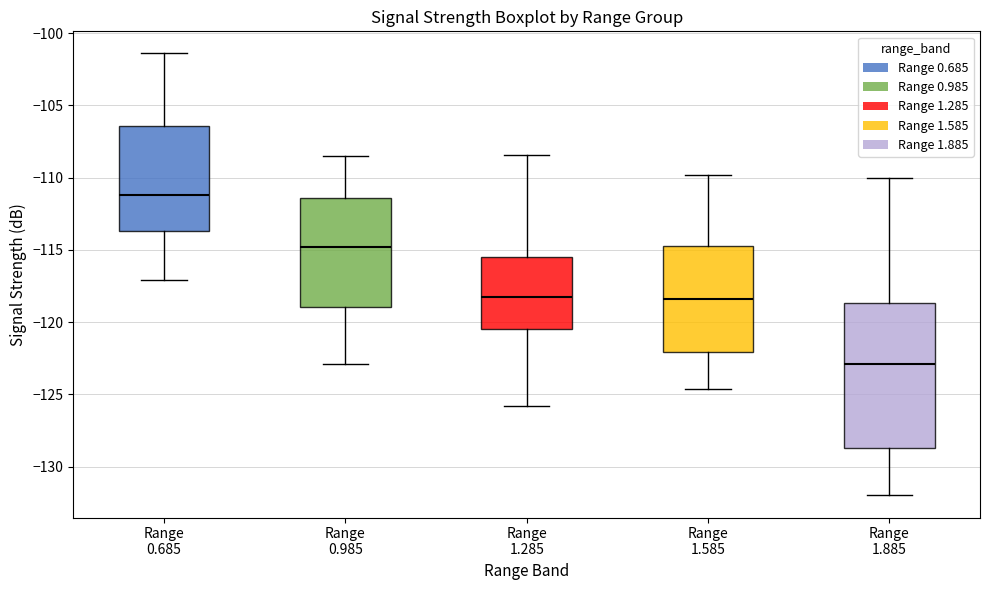

Reading left to right, read every box against the y-axis: the position of its median line, the range the box covers, and the ends of its whiskers. The values are not printed on the chart, so give them approximately, as read against the axis.

Range 0.685: median -111.0, box -113.5 to -106.5, whiskers -117.0 to -101.5
Range 0.985: median -115.0, box -119.0 to -111.5, whiskers -123.0 to -108.5
Range 1.285: median -118.0, box -120.5 to -115.5, whiskers -126.0 to -108.5
Range 1.585: median -118.5, box -122.0 to -114.5, whiskers -124.5 to -110.0
Range 1.885: median -123.0, box -128.5 to -118.5, whiskers -132.0 to -110.0